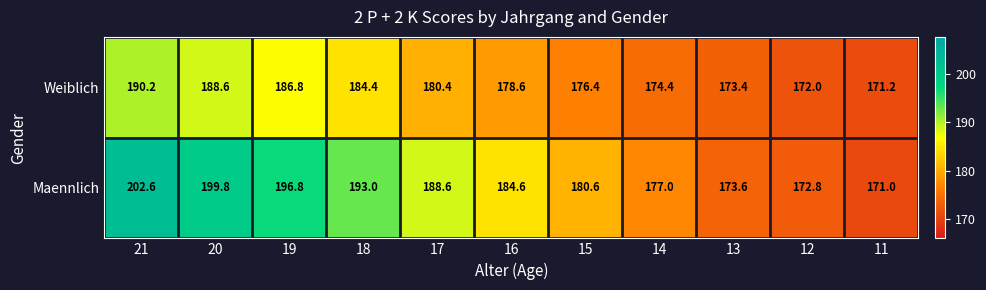

Is it true that Weiblich equals 186.8 at 19?

True